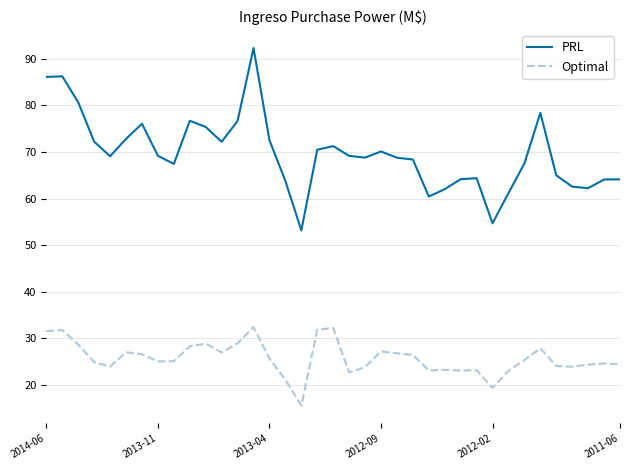

Which series has the widest spread of values?

PRL